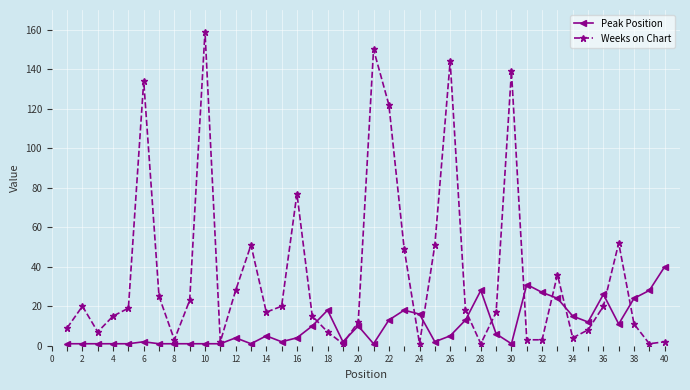

List the series in order of their overall mean, lowest first.

Peak Position, Weeks on Chart